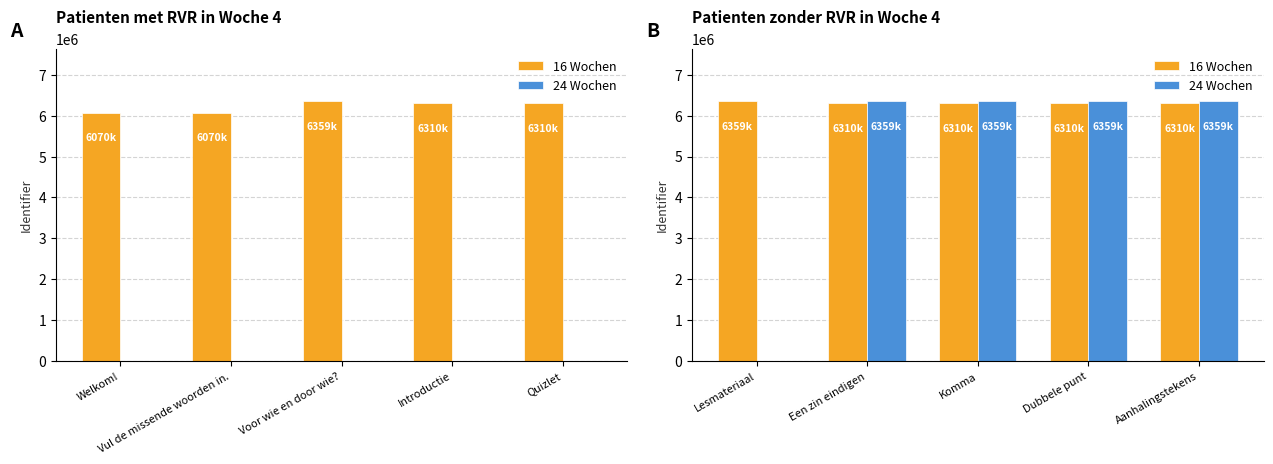

What is the difference between the maximum and second lowest values in the 24 Wochen series?

56